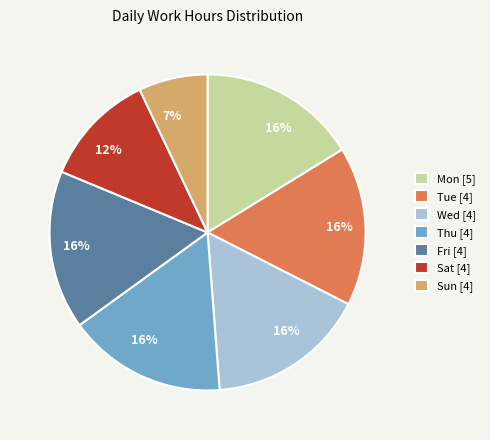

What percentage is the Wed [4] slice, to the nearest percent?

16%